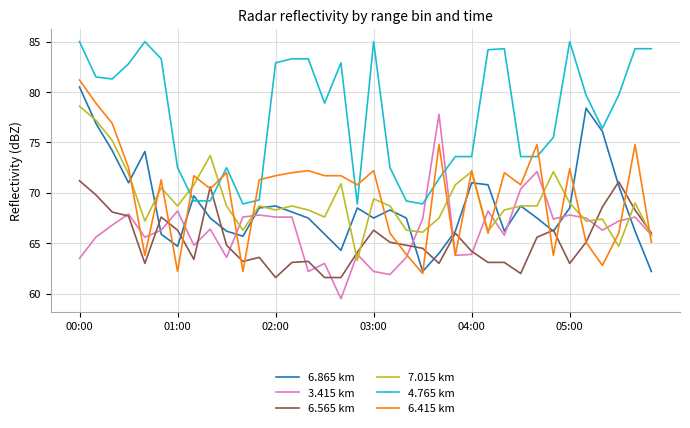

What is the average value of the 3.415 km series?

66.2